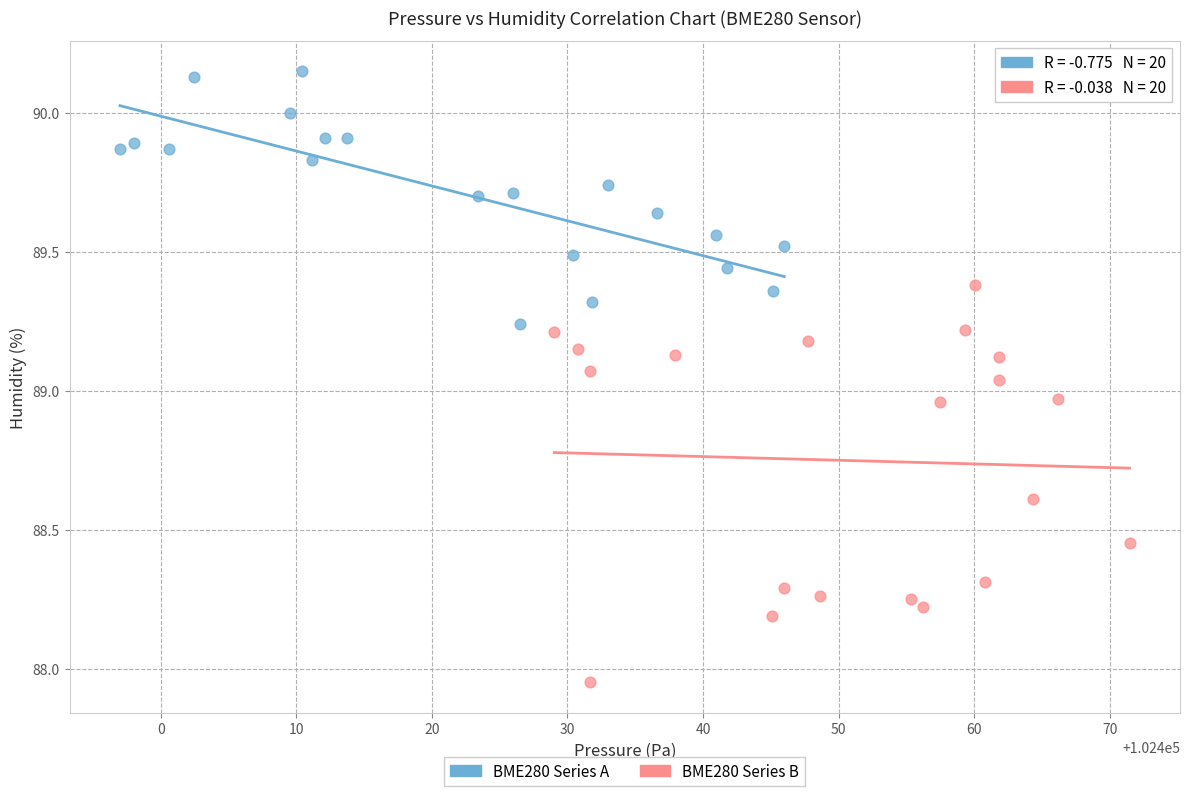

Which series reaches the maximum Y coordinate?

BME280 Series A